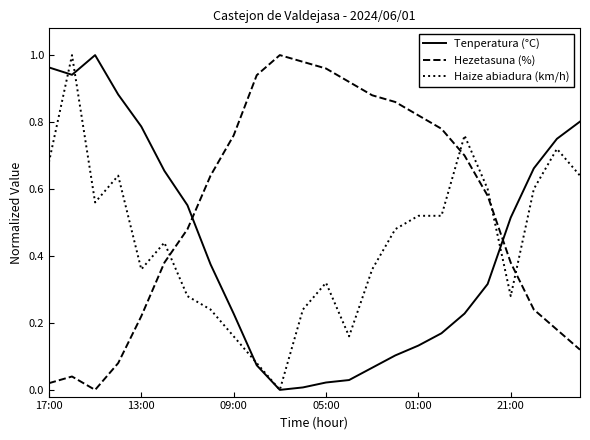

How many intersections are there between Hezetasuna (%) and Haize abiadura (km/h)?

4